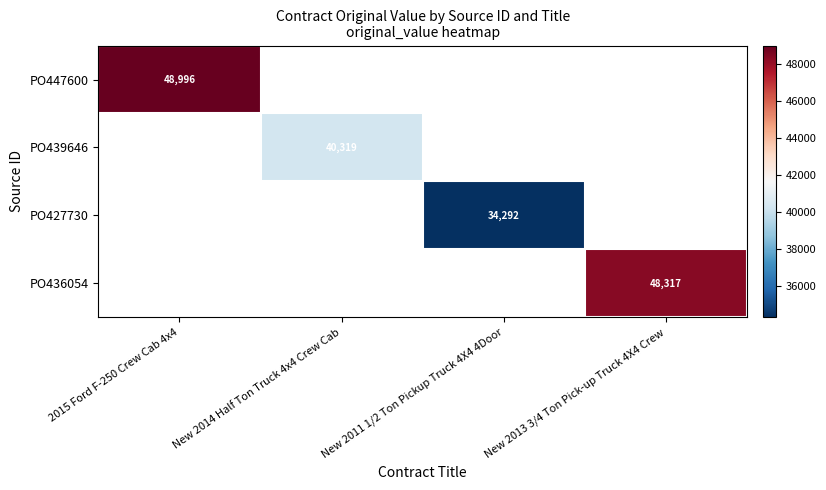

Is it true that PO436054 equals 48317 at New 2013 3/4 Ton Pick-up Truck 4X4 Crew?

True